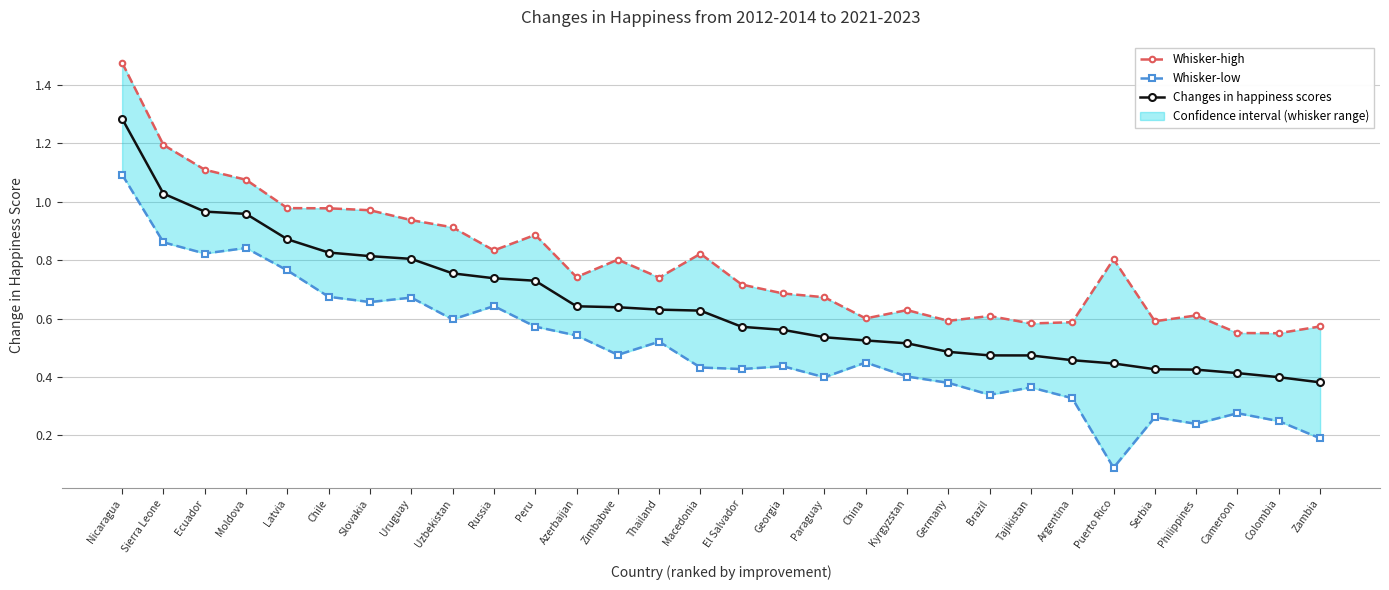

True or false: Changes in happiness scores has more than 2 interior local peaks.

False